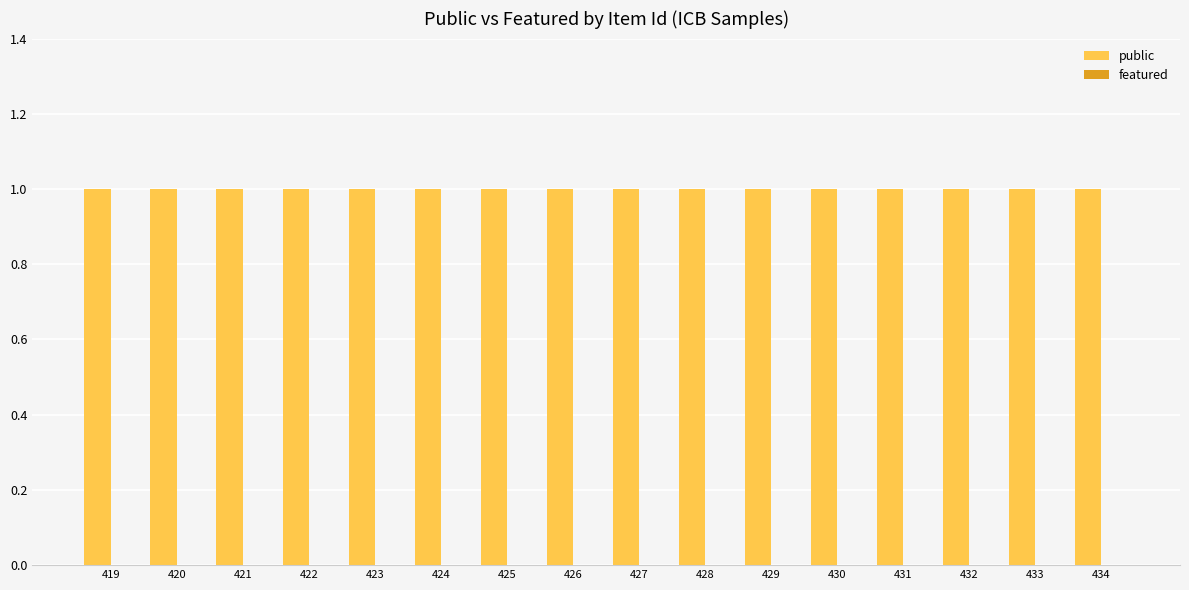

What is the maximum value shown in the chart?

1